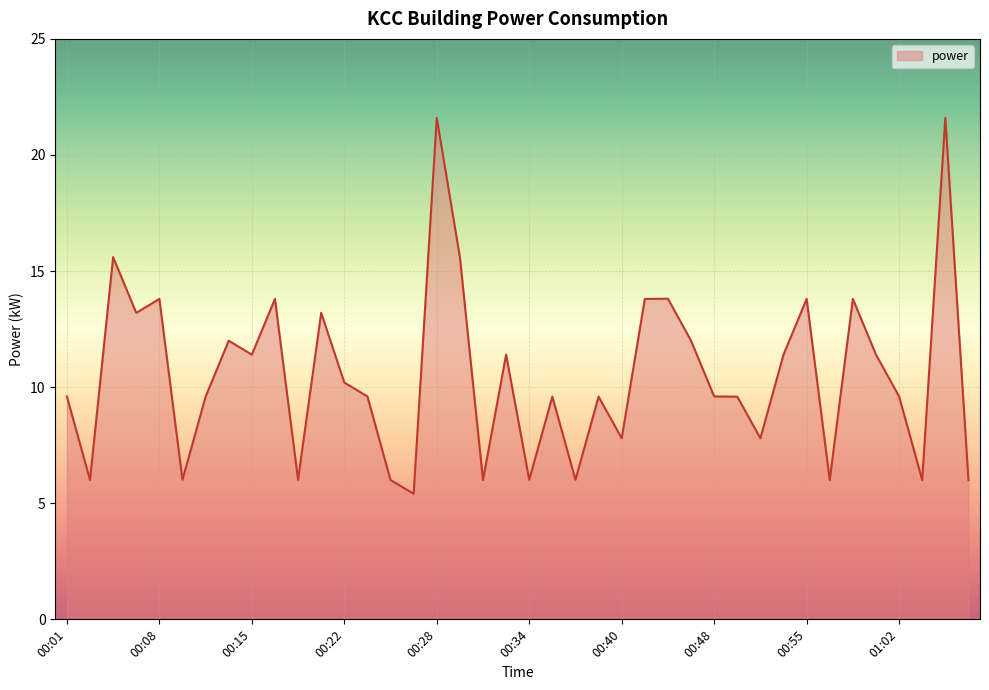

How many lines are shown in the chart?

1